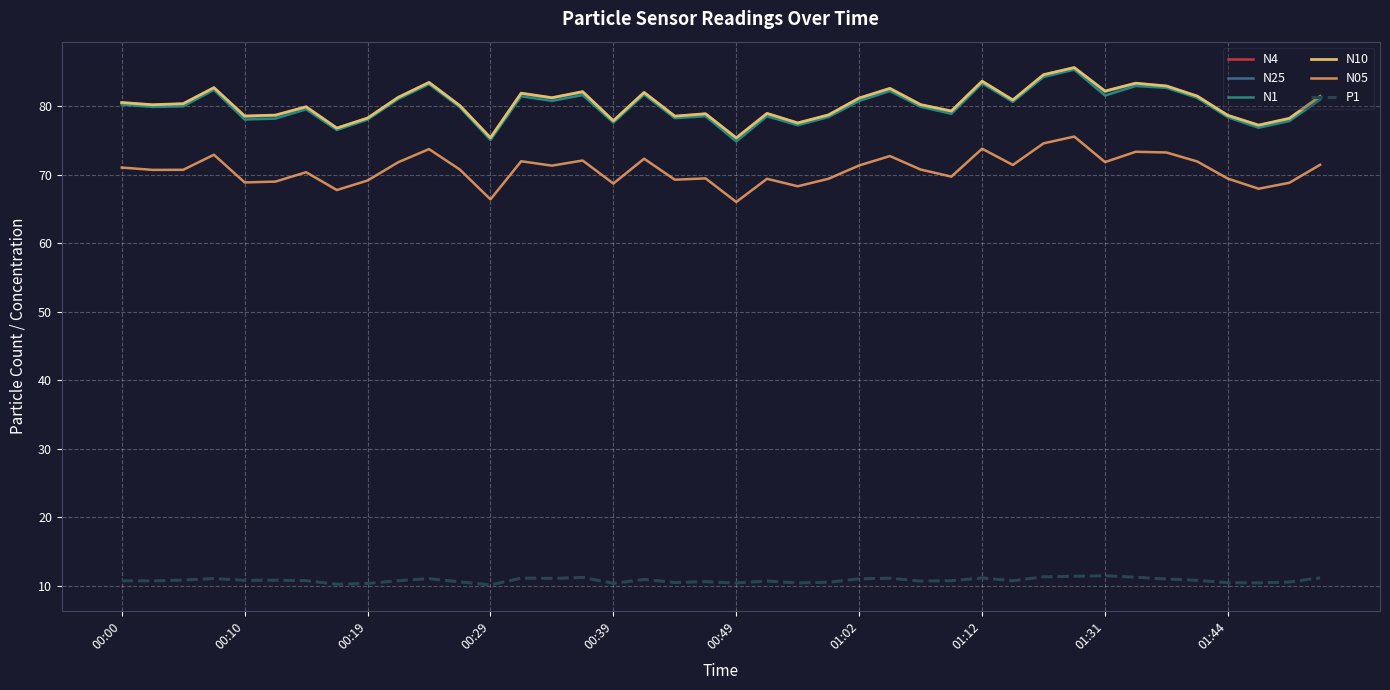

Count the number of data series in this chart.

6